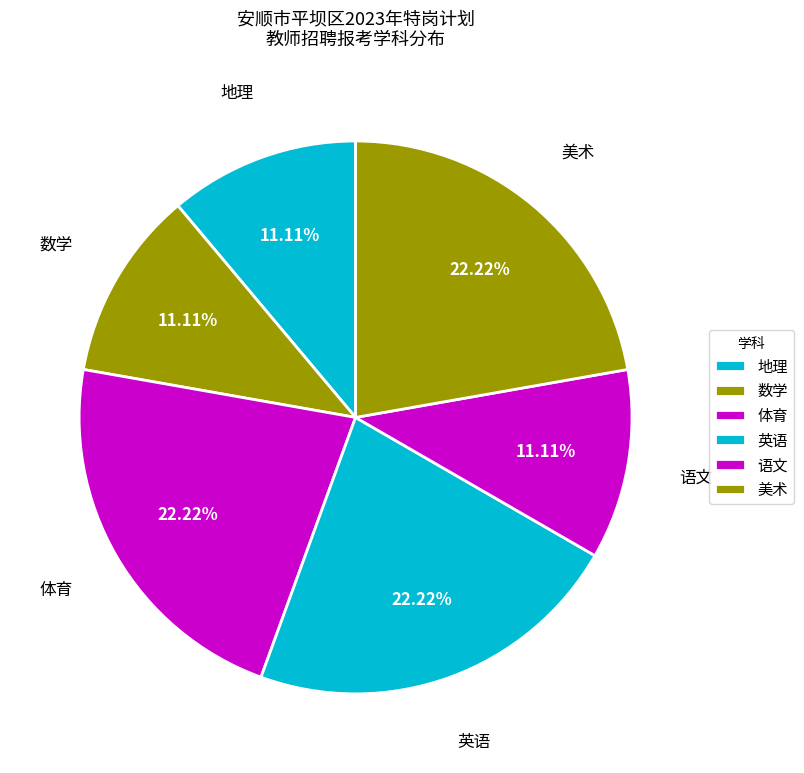

True or false: 英语 accounts for 12% of the total.

False